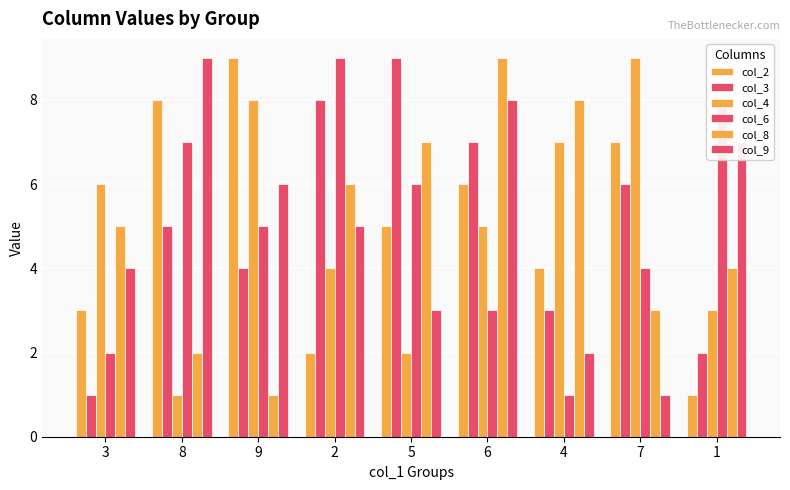

Reading left to right, transcribe all the data shown in this chart.

col_2: 3=3	8=8	9=9	2=2	5=5	6=6	4=4	7=7	1=1
col_3: 3=1	8=5	9=4	2=8	5=9	6=7	4=3	7=6	1=2
col_4: 3=6	8=1	9=8	2=4	5=2	6=5	4=7	7=9	1=3
col_6: 3=2	8=7	9=5	2=9	5=6	6=3	4=1	7=4	1=8
col_8: 3=5	8=2	9=1	2=6	5=7	6=9	4=8	7=3	1=4
col_9: 3=4	8=9	9=6	2=5	5=3	6=8	4=2	7=1	1=7